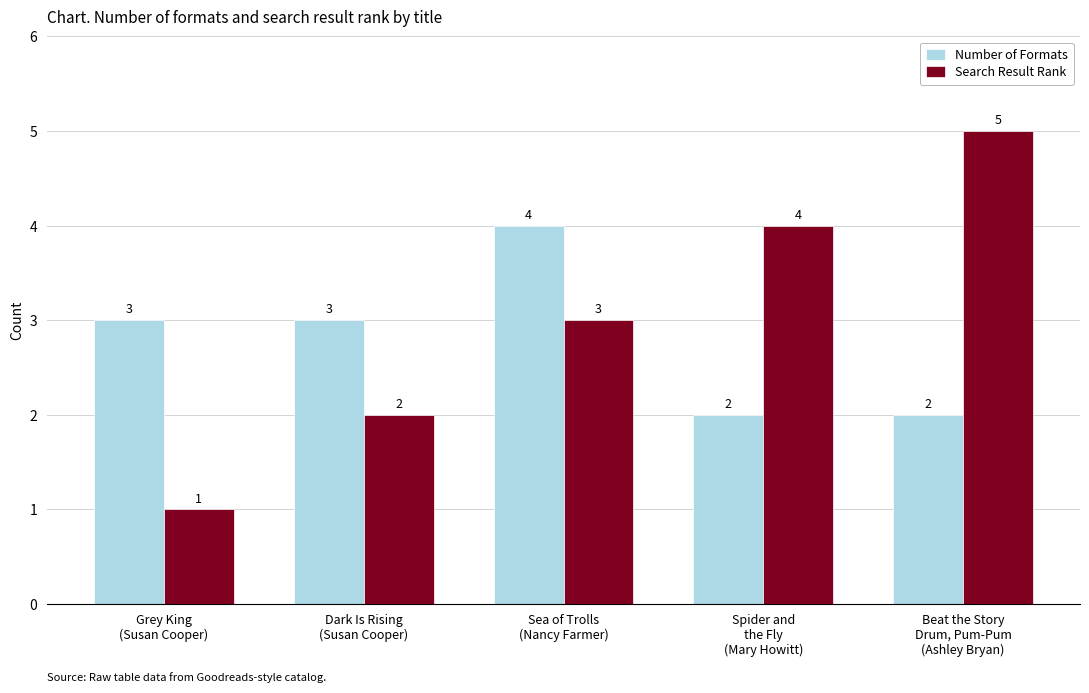

What is the difference between the Search Result Rank values at Dark Is Rising
(Susan Cooper) and Grey King
(Susan Cooper)?

1